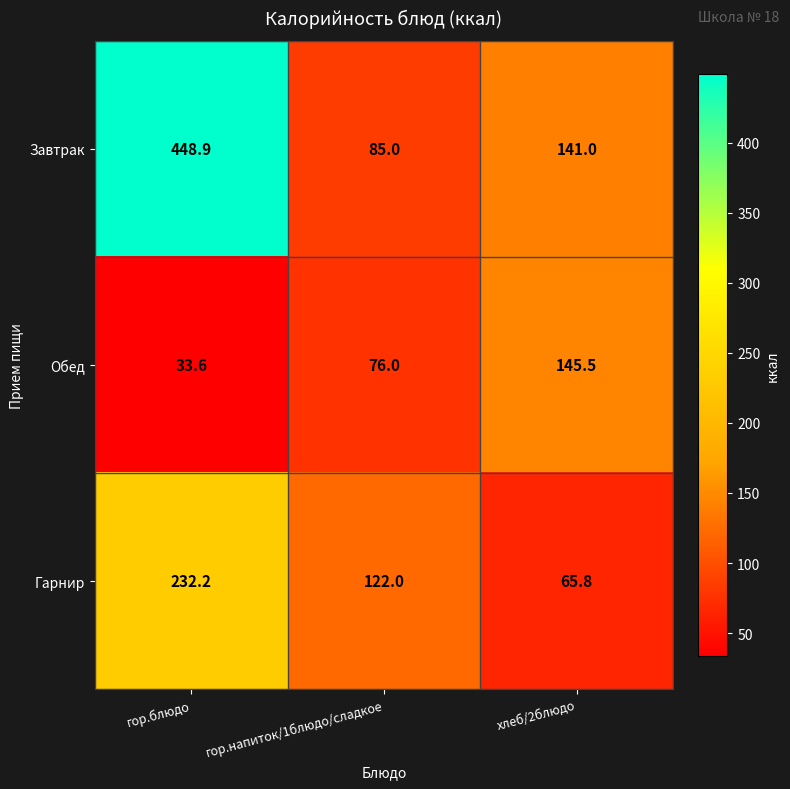

List the series in order of their peak value, lowest first.

Обед, Гарнир, Завтрак